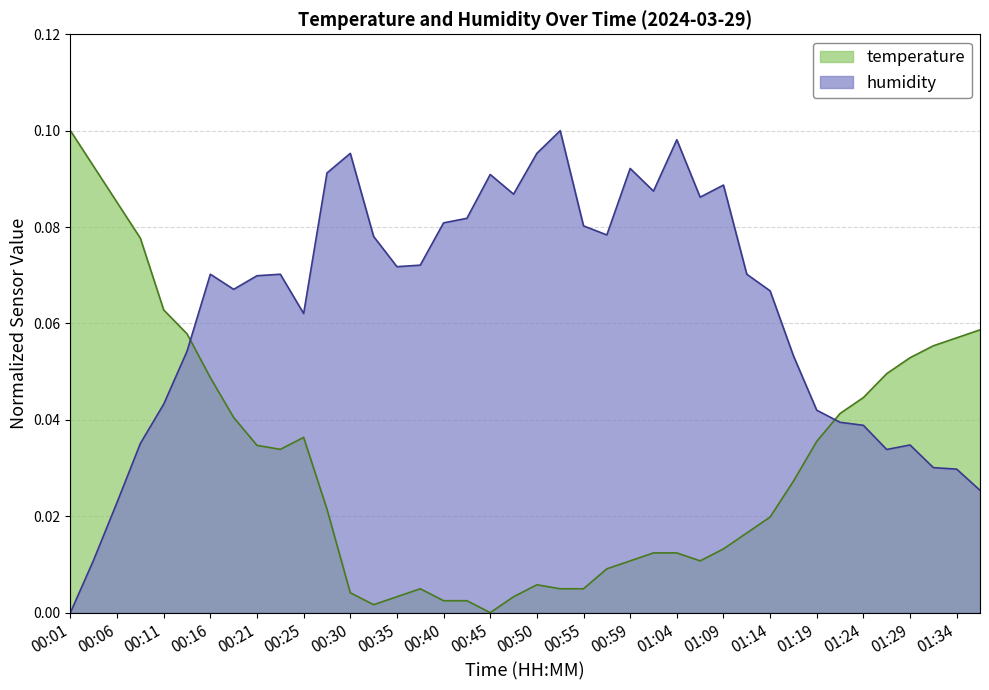

Which series ends up on top after the final intersection of humidity and temperature?

temperature